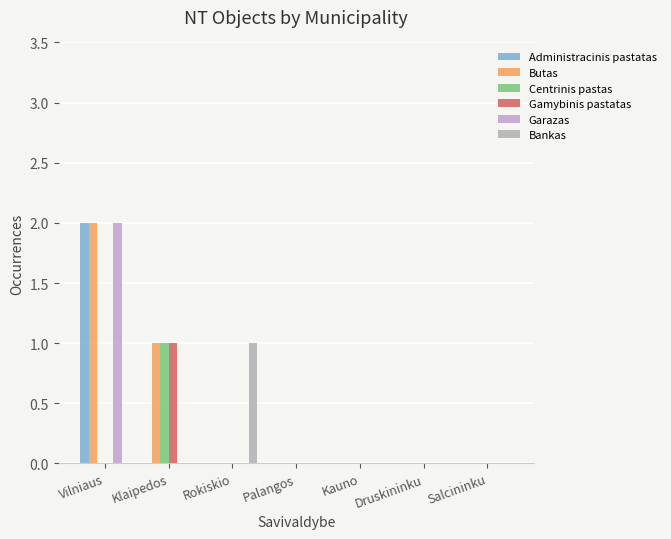

Which label corresponds to the smallest value in the chart?

Klaipedos